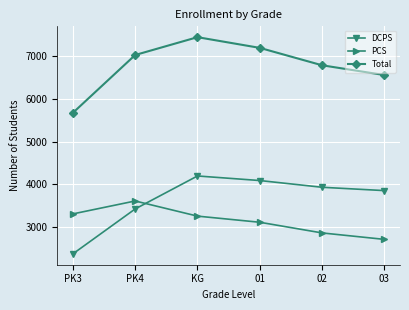

What position from the left is 03?

6